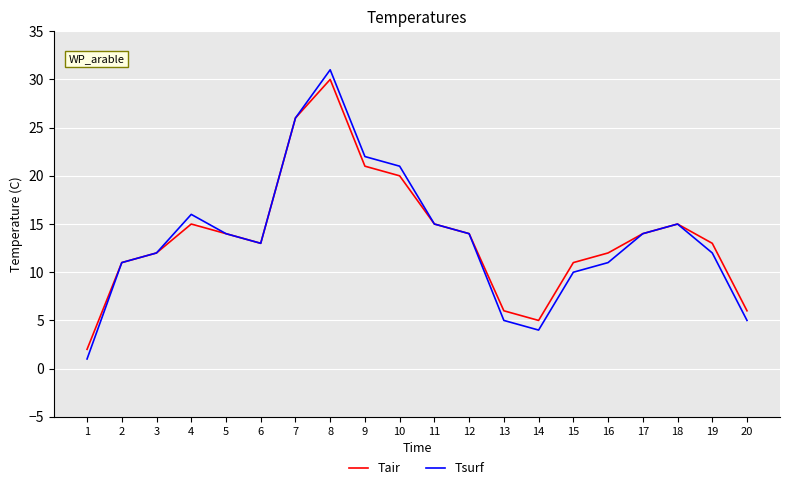

How many series are shown in this chart?

2